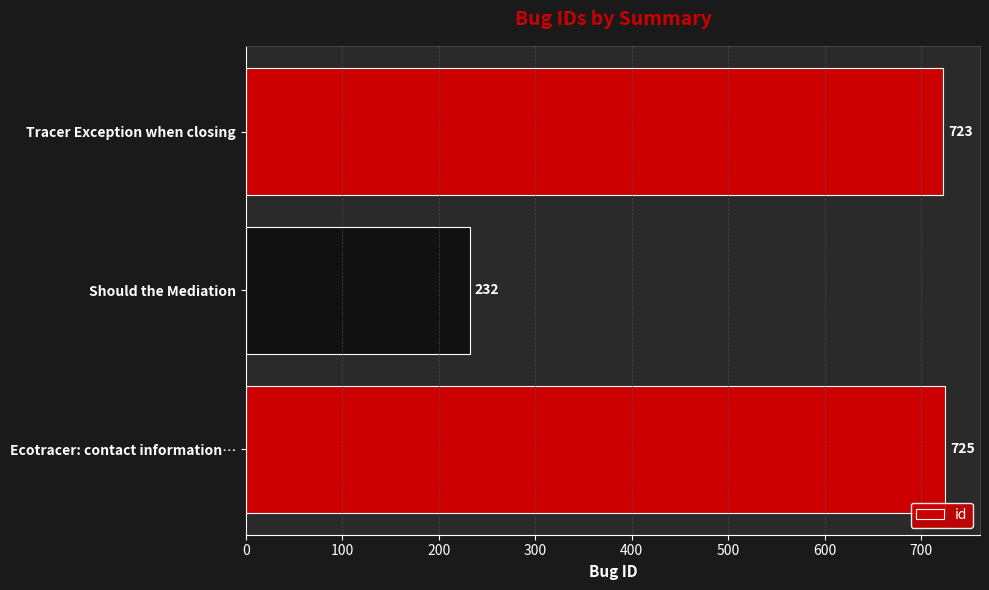

At which label is the value closest to 478?

Tracer Exception when closing